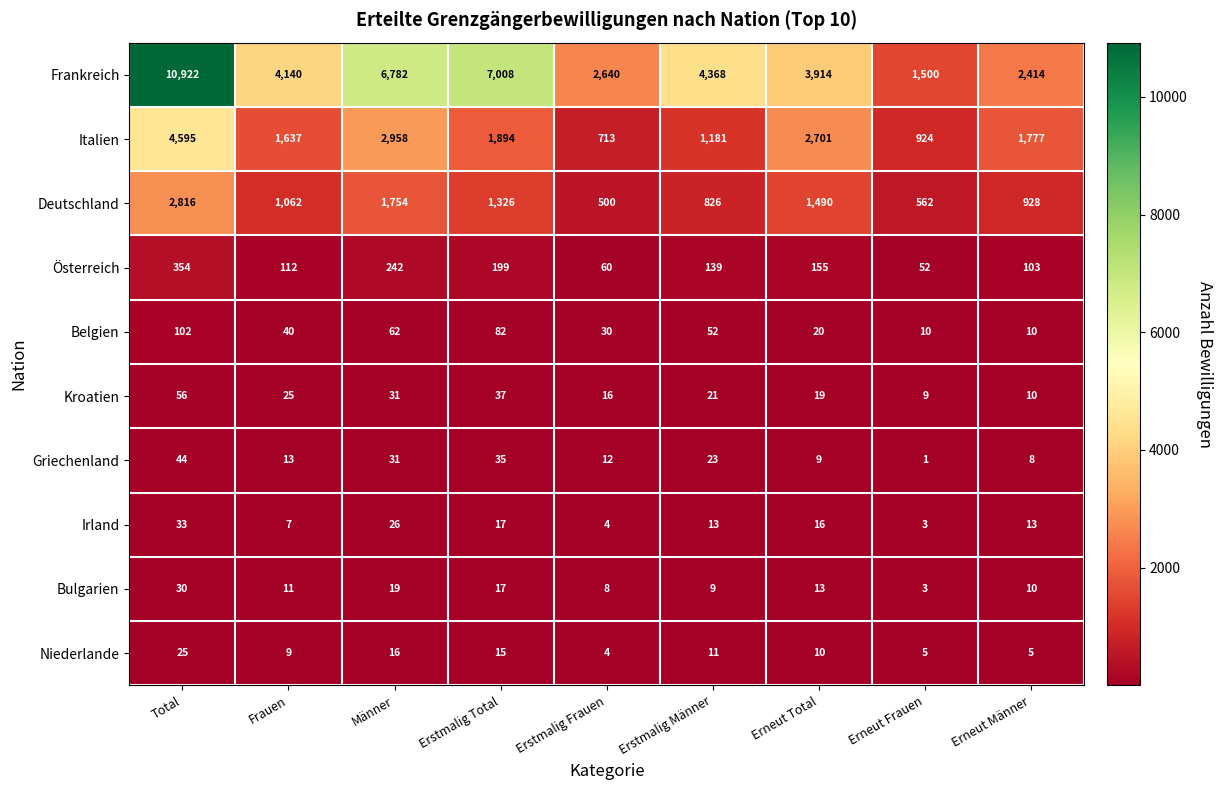

Rank the series by their maximum value, from lowest to highest.

Niederlande, Bulgarien, Irland, Griechenland, Kroatien, Belgien, Österreich, Deutschland, Italien, Frankreich